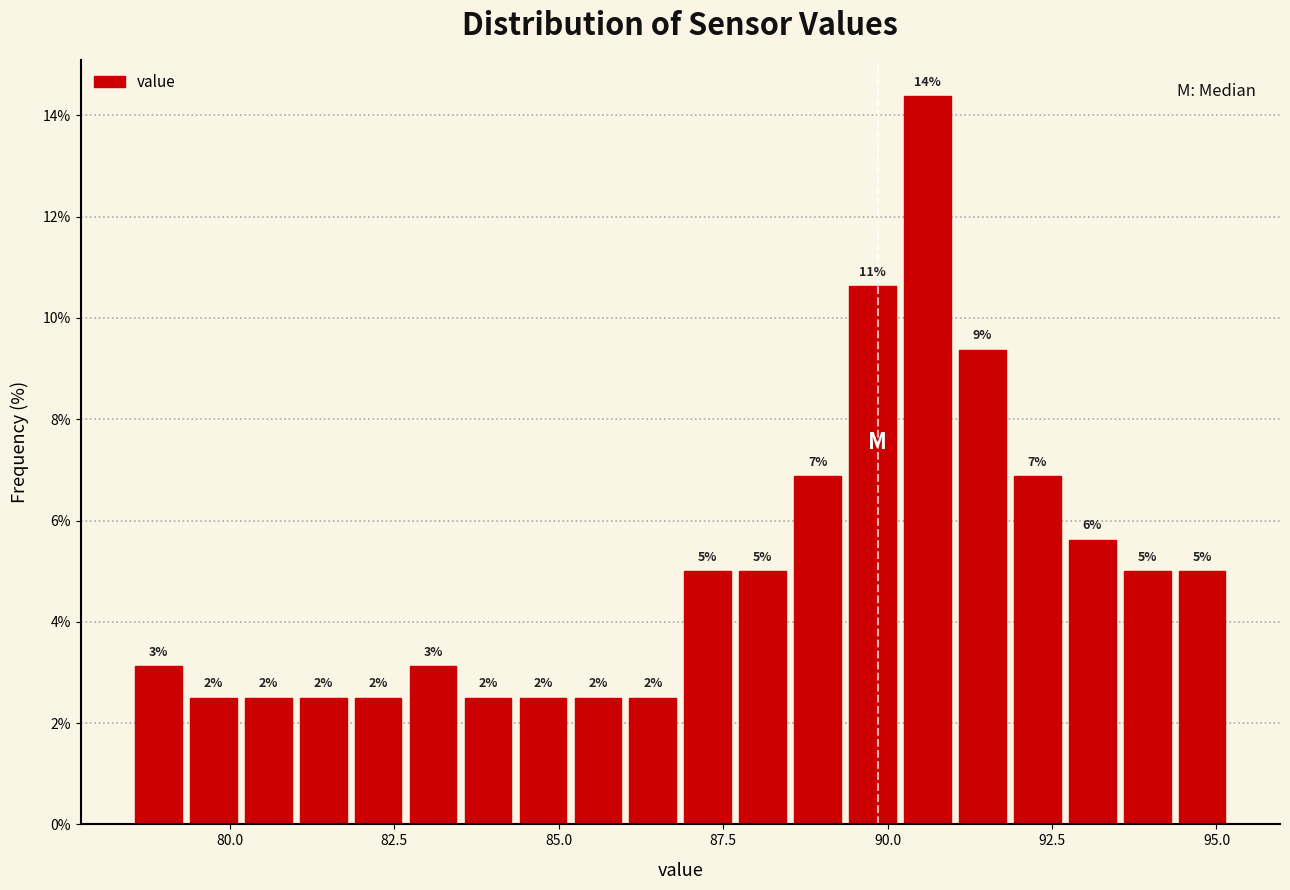

Around what value on the x-axis is the tallest bar? Give the approximate position of its centre, as read against the axis.

90.5